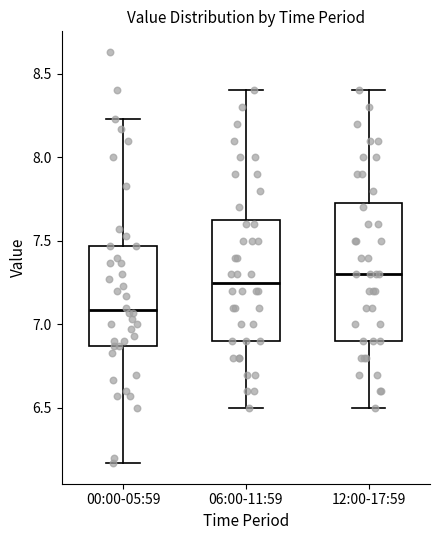

Where does the upper whisker of the box for 00:00-05:59 end on the y-axis? The values are not printed on the chart, so give them approximately, as read against the axis.

8.25